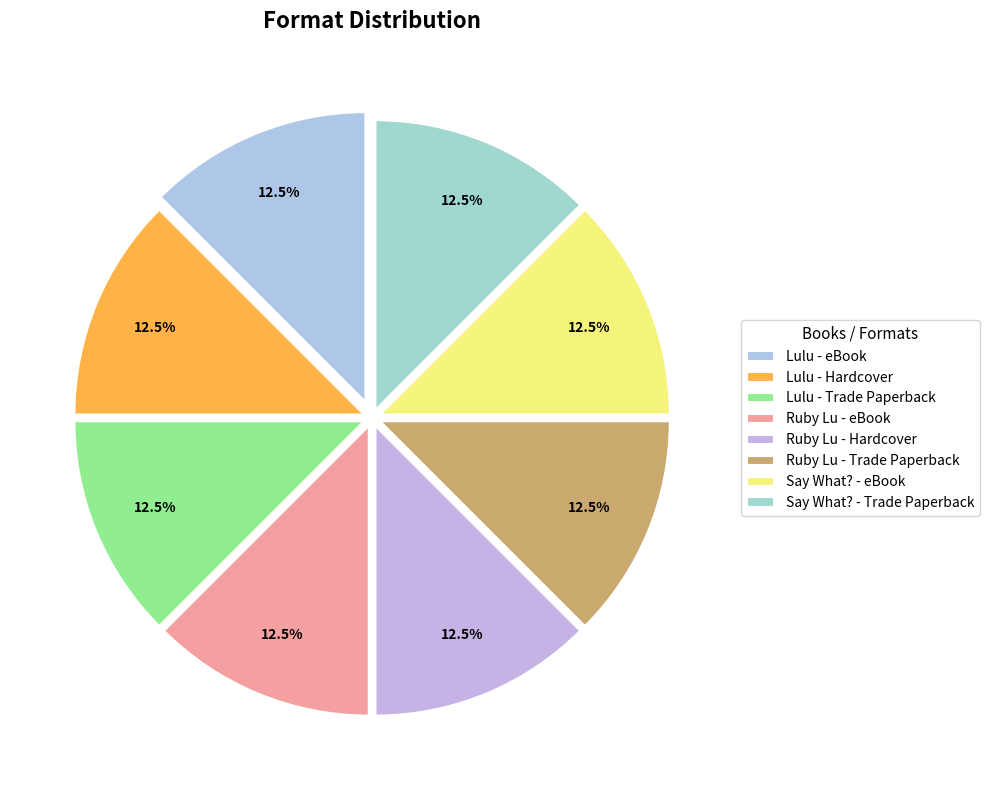

Is there a majority slice in this chart?

No